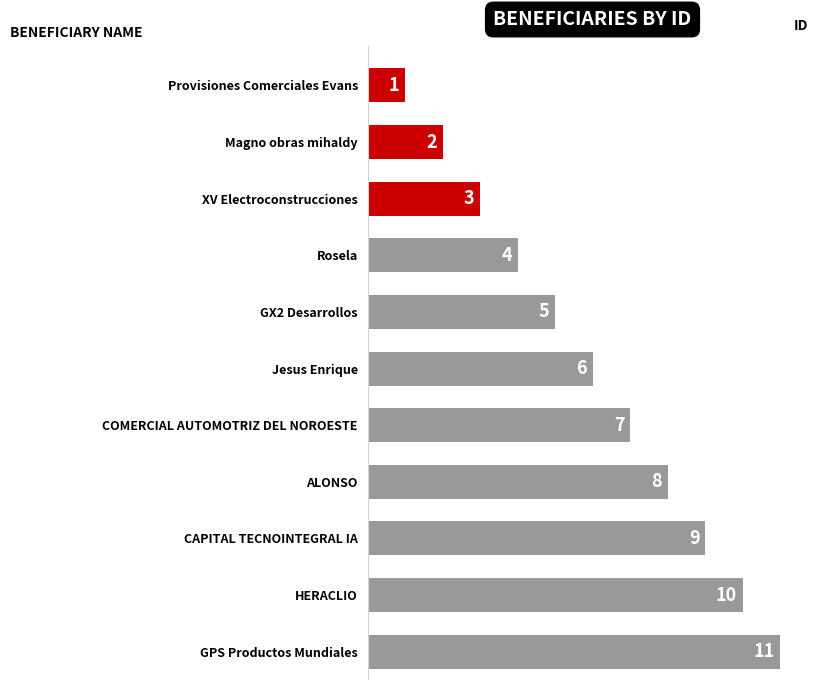

What is the average value?

6